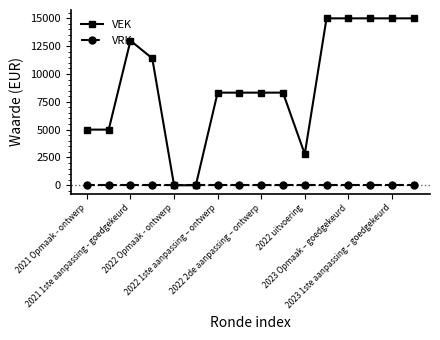

What is the difference between the maximum and second lowest values in the VEK series?

15000